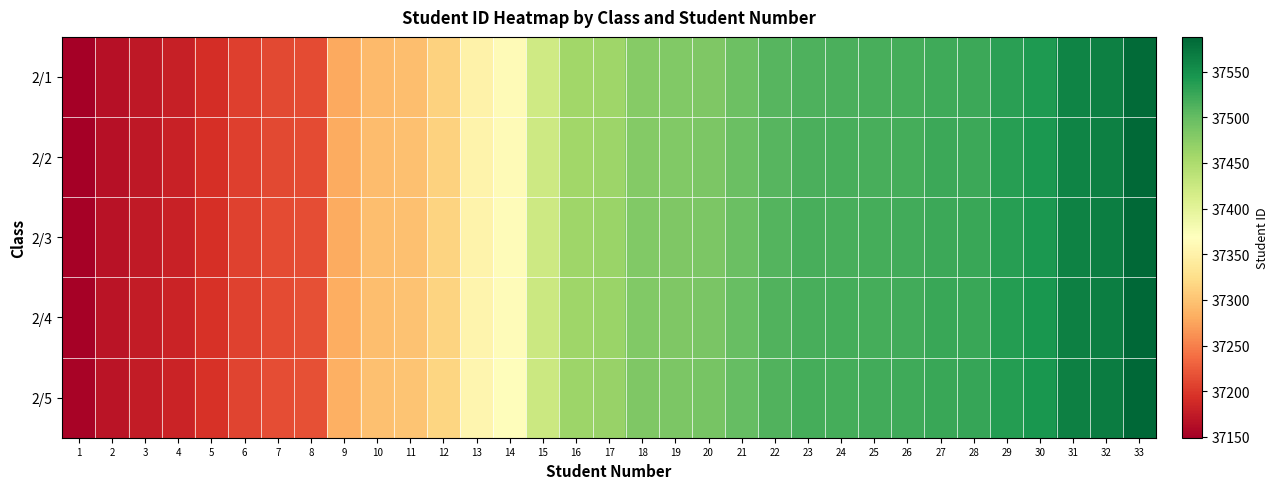

Reading left to right, transcribe all the data shown in this chart.

2/1: 1=37149	2=37165	3=37172	4=37179	5=37191	6=37204	7=37211	8=37213	9=37279	10=37293	11=37296	12=37312	13=37351	14=37362	15=37421	16=37458	17=37461	18=37478	19=37480	20=37483	21=37495	22=37508	23=37514	24=37515	25=37516	26=37518	27=37522	28=37523	29=37534	30=37541	31=37561	32=37564	33=37584
2/2: 1=37150	2=37166	3=37173	4=37180	5=37192	6=37205	7=37212	8=37214	9=37280	10=37294	11=37297	12=37313	13=37352	14=37363	15=37422	16=37459	17=37462	18=37479	19=37481	20=37484	21=37496	22=37509	23=37515	24=37516	25=37517	26=37519	27=37523	28=37524	29=37535	30=37542	31=37562	32=37565	33=37585
2/3: 1=37151	2=37167	3=37174	4=37181	5=37193	6=37206	7=37213	8=37215	9=37281	10=37295	11=37298	12=37314	13=37353	14=37364	15=37423	16=37460	17=37463	18=37480	19=37482	20=37485	21=37497	22=37510	23=37516	24=37517	25=37518	26=37520	27=37524	28=37525	29=37536	30=37543	31=37563	32=37566	33=37586
2/4: 1=37152	2=37168	3=37175	4=37182	5=37194	6=37207	7=37214	8=37216	9=37282	10=37296	11=37299	12=37315	13=37354	14=37365	15=37424	16=37461	17=37464	18=37481	19=37483	20=37486	21=37498	22=37511	23=37517	24=37518	25=37519	26=37521	27=37525	28=37526	29=37537	30=37544	31=37564	32=37567	33=37587
2/5: 1=37153	2=37169	3=37176	4=37183	5=37195	6=37208	7=37215	8=37217	9=37283	10=37297	11=37300	12=37316	13=37355	14=37366	15=37425	16=37462	17=37465	18=37482	19=37484	20=37487	21=37499	22=37512	23=37518	24=37519	25=37520	26=37522	27=37526	28=37527	29=37538	30=37545	31=37565	32=37568	33=37588